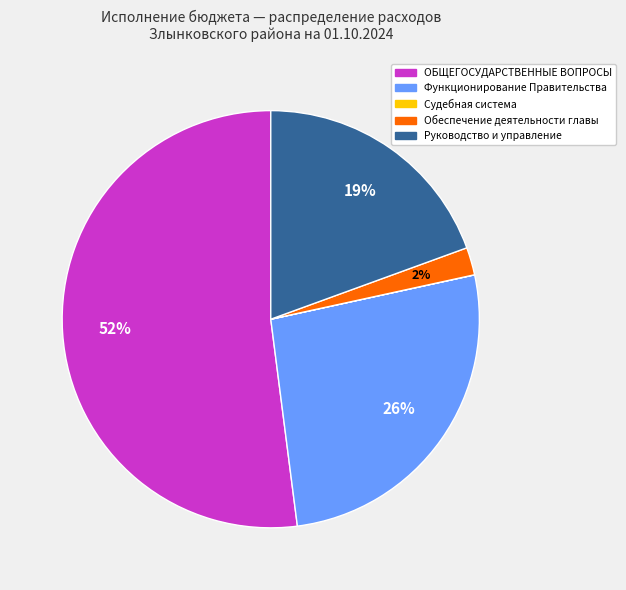

Is there a majority slice in this chart?

Yes